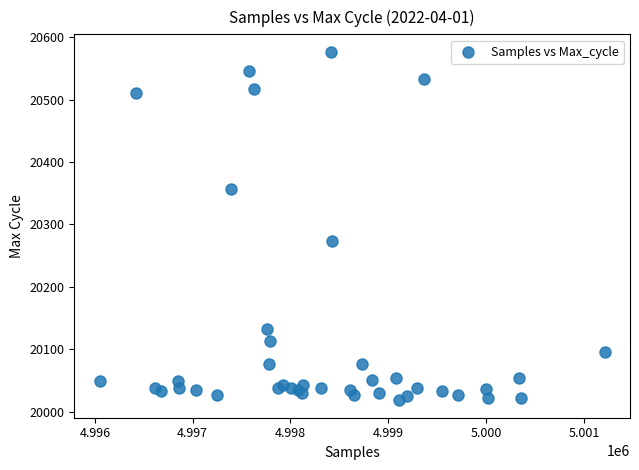

What Y value in the scatter plot is closest to 20297?

20273